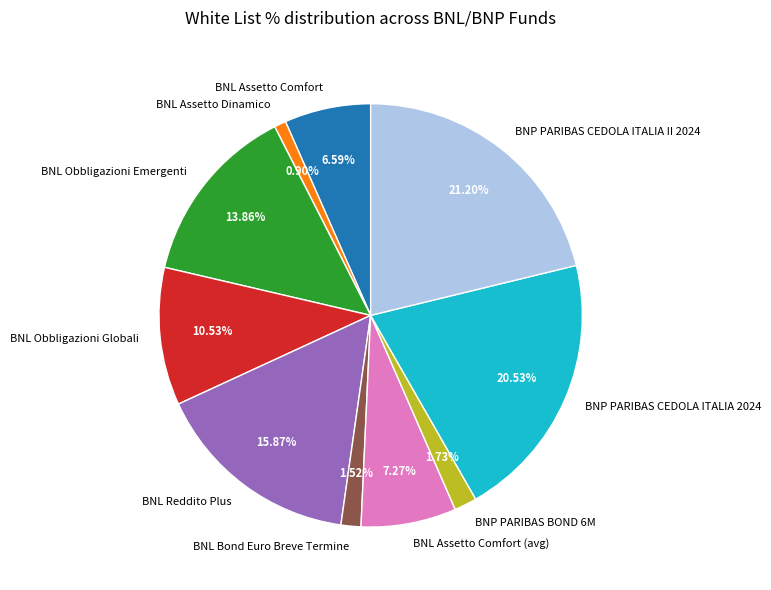

To the nearest percent, what is the combined percentage of BNL Reddito Plus and BNP PARIBAS CEDOLA ITALIA II 2024?

37%